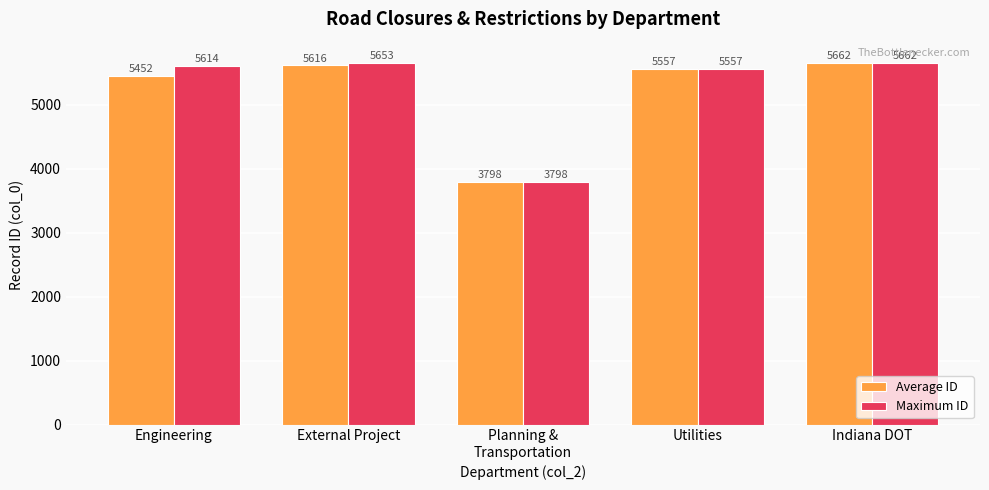

List the series in order of their overall mean, lowest first.

Average ID, Maximum ID